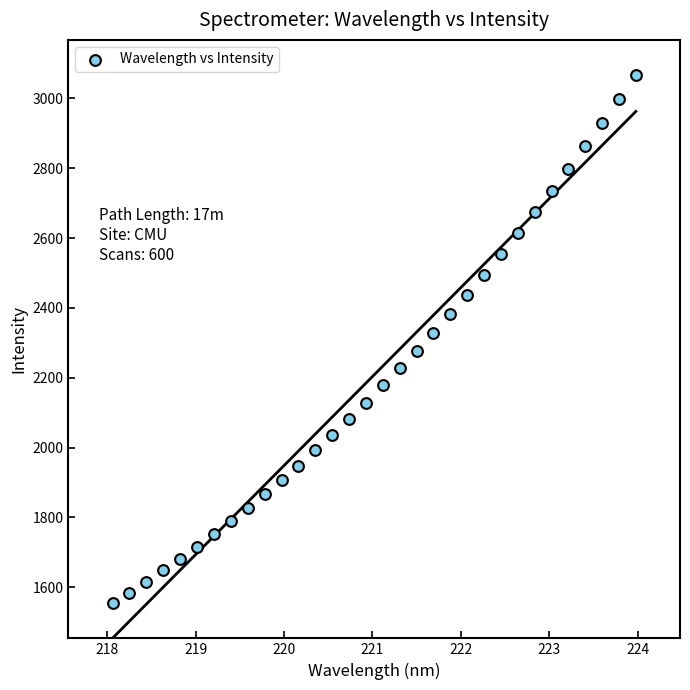

What is the range of X values (max minus min)?

5.9